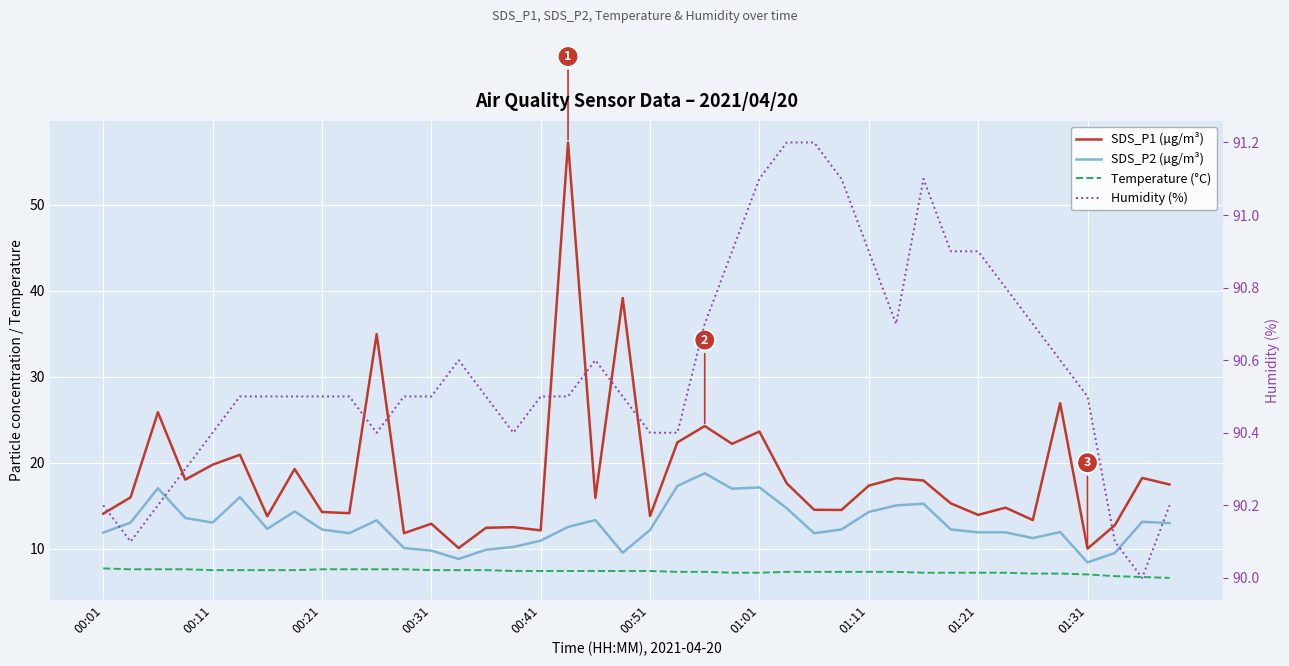

True or false: Temperature (°C) has more than 1 interior local peaks.

False